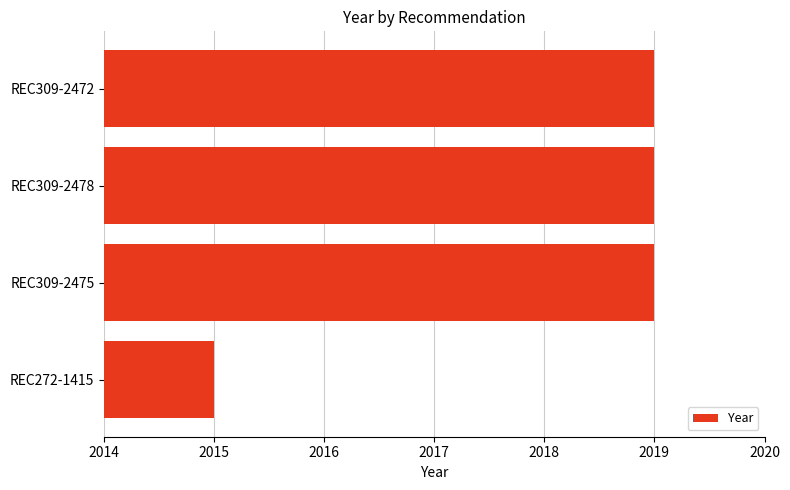

What is the sum of the values at REC309-2475 and REC272-1415?

4034